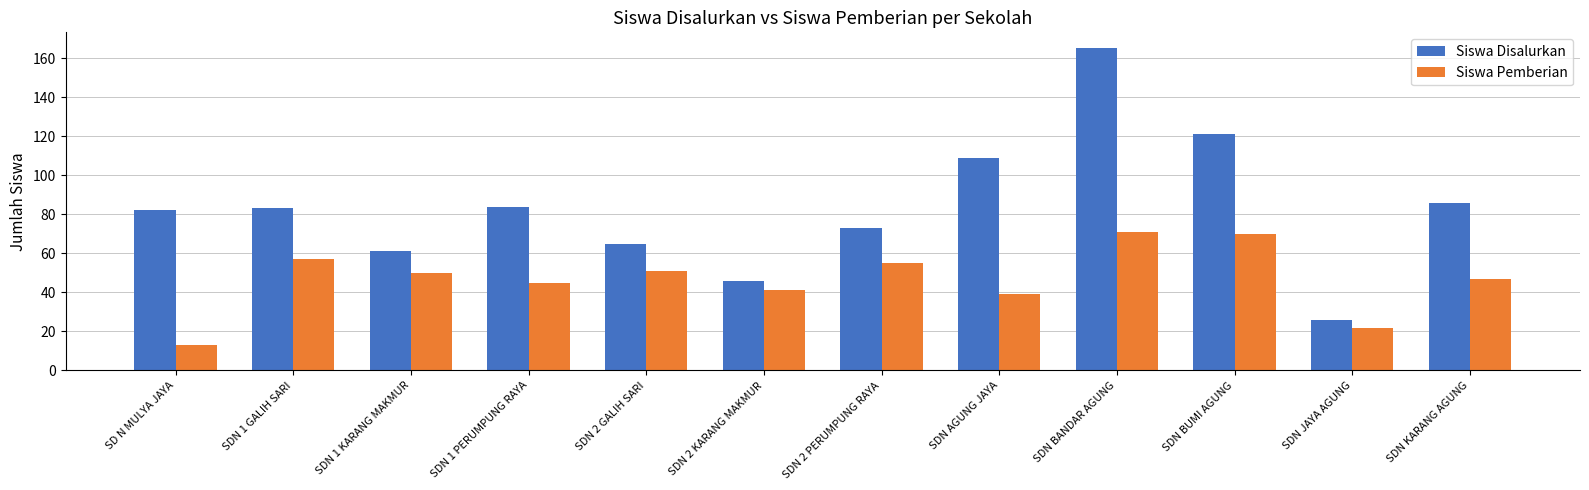

What value does the Siswa Pemberian series have at SDN JAYA AGUNG, to the nearest 10?

20